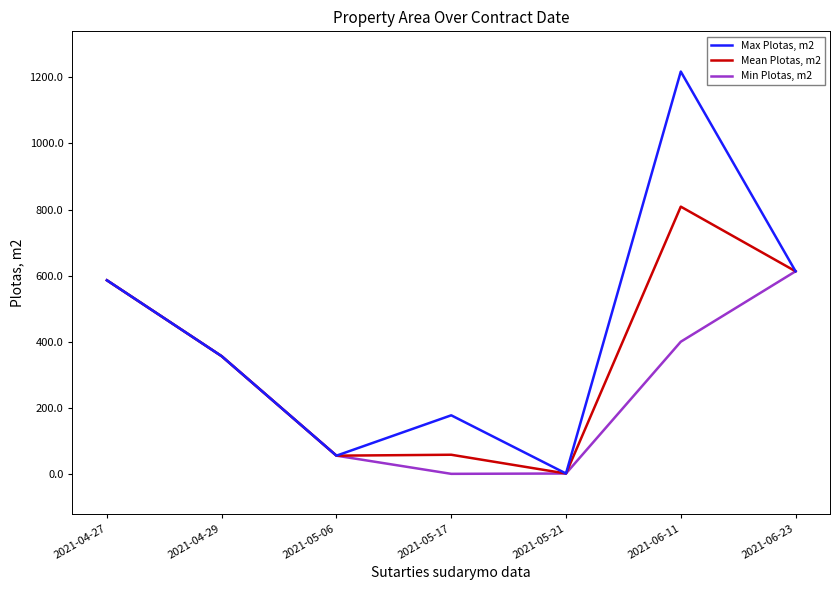

What is the difference between the maximum and second lowest values in the Min Plotas, m2 series?

612.1